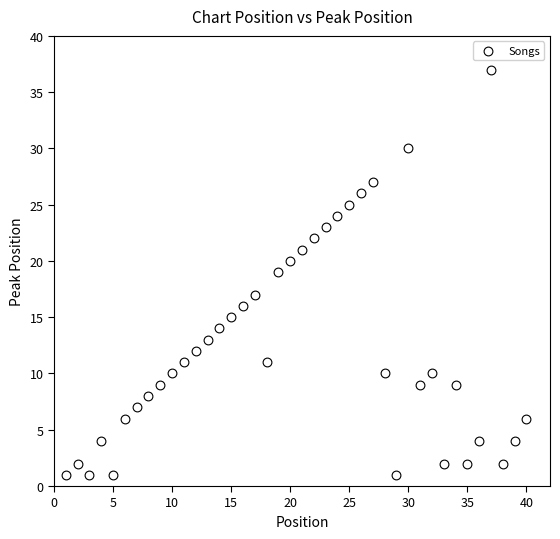

What is the range of Y values (max minus min)?

36